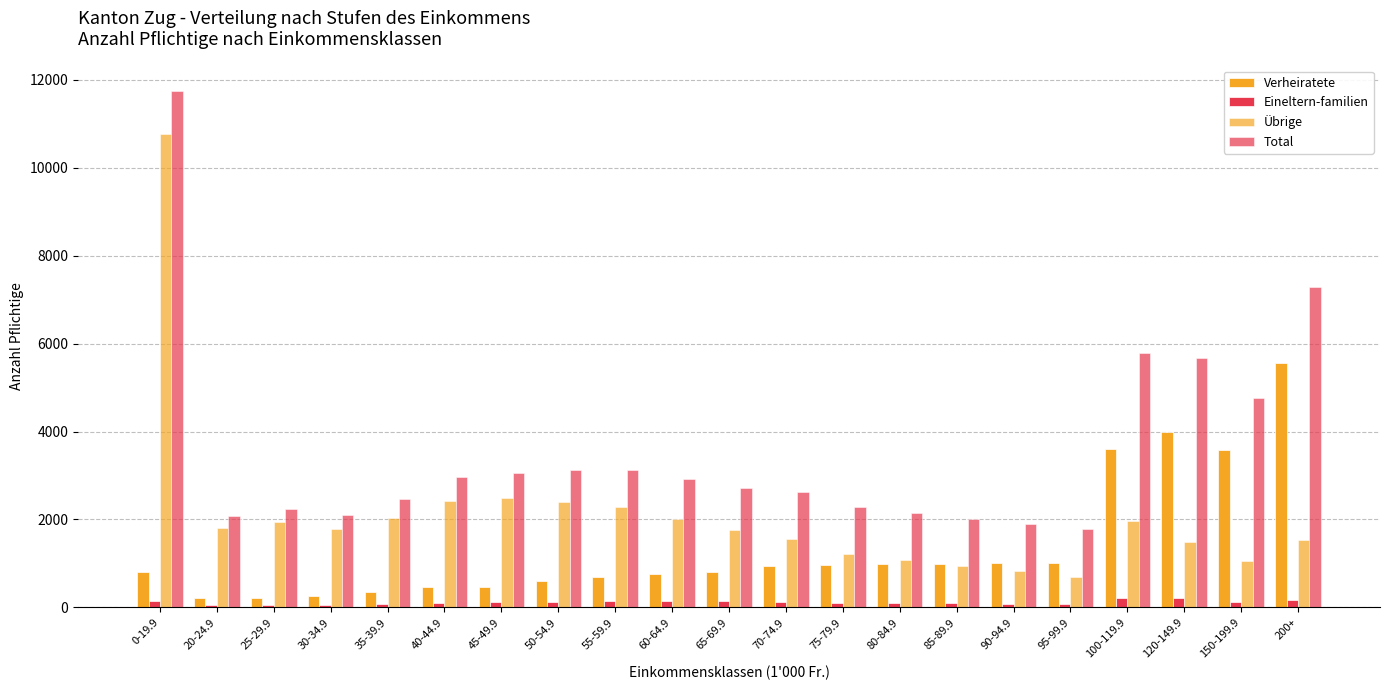

At how many categories does at least one series exceed 7824?

1